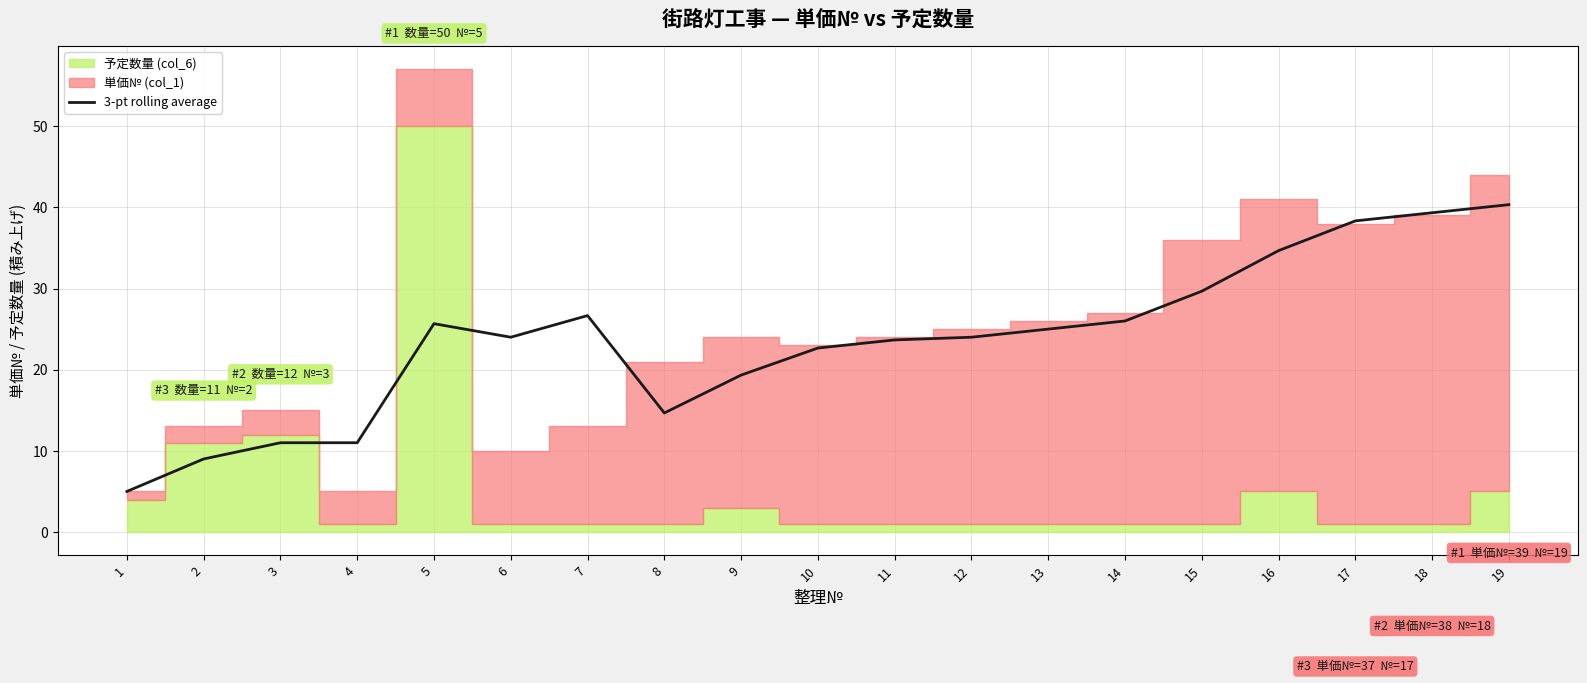

What value does the data have at 1?

5.0